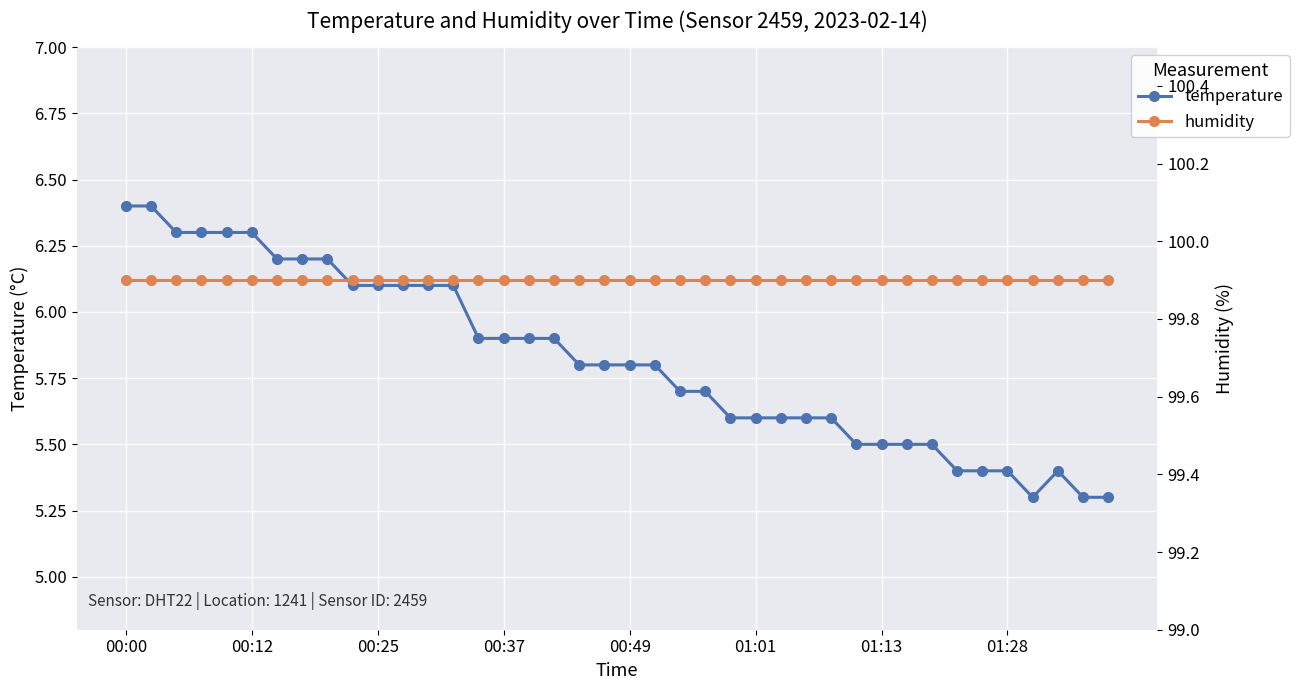

What is the spread (max minus min) of values at 00:12?

93.5